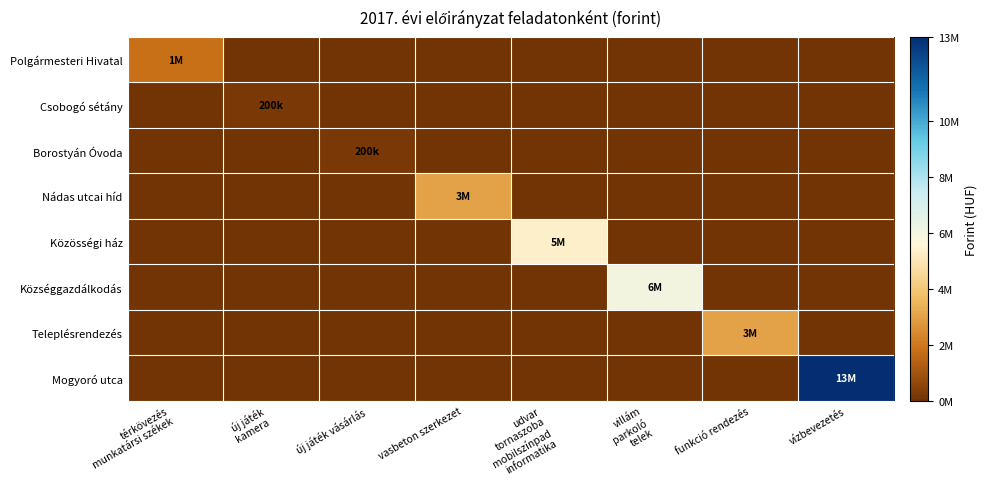

Reading right to left, what are all the values shown in this chart?

Polgármesteri Hivatal: vízbevezetés=0	funkció rendezés=0	villám
parkoló
telek=0	udvar
tornaszoba
mobilszínpad
informatika=0	vasbeton szerkezet=0	új játék vásárlás=0	új játék
kamera=0	térkövezés
munkatársi székek=1800000
Csobogó sétány: vízbevezetés=0	funkció rendezés=0	villám
parkoló
telek=0	udvar
tornaszoba
mobilszínpad
informatika=0	vasbeton szerkezet=0	új játék vásárlás=0	új játék
kamera=200000	térkövezés
munkatársi székek=0
Borostyán Óvoda: vízbevezetés=0	funkció rendezés=0	villám
parkoló
telek=0	udvar
tornaszoba
mobilszínpad
informatika=0	vasbeton szerkezet=0	új játék vásárlás=200000	új játék
kamera=0	térkövezés
munkatársi székek=0
Nádas utcai híd: vízbevezetés=0	funkció rendezés=0	villám
parkoló
telek=0	udvar
tornaszoba
mobilszínpad
informatika=0	vasbeton szerkezet=3000000	új játék vásárlás=0	új játék
kamera=0	térkövezés
munkatársi székek=0
Közösségi ház: vízbevezetés=0	funkció rendezés=0	villám
parkoló
telek=0	udvar
tornaszoba
mobilszínpad
informatika=5300000	vasbeton szerkezet=0	új játék vásárlás=0	új játék
kamera=0	térkövezés
munkatársi székek=0
Községgazdálkodás: vízbevezetés=0	funkció rendezés=0	villám
parkoló
telek=6000000	udvar
tornaszoba
mobilszínpad
informatika=0	vasbeton szerkezet=0	új játék vásárlás=0	új játék
kamera=0	térkövezés
munkatársi székek=0
Teleplésrendezés: vízbevezetés=0	funkció rendezés=3000000	villám
parkoló
telek=0	udvar
tornaszoba
mobilszínpad
informatika=0	vasbeton szerkezet=0	új játék vásárlás=0	új játék
kamera=0	térkövezés
munkatársi székek=0
Mogyoró utca: vízbevezetés=13000000	funkció rendezés=0	villám
parkoló
telek=0	udvar
tornaszoba
mobilszínpad
informatika=0	vasbeton szerkezet=0	új játék vásárlás=0	új játék
kamera=0	térkövezés
munkatársi székek=0